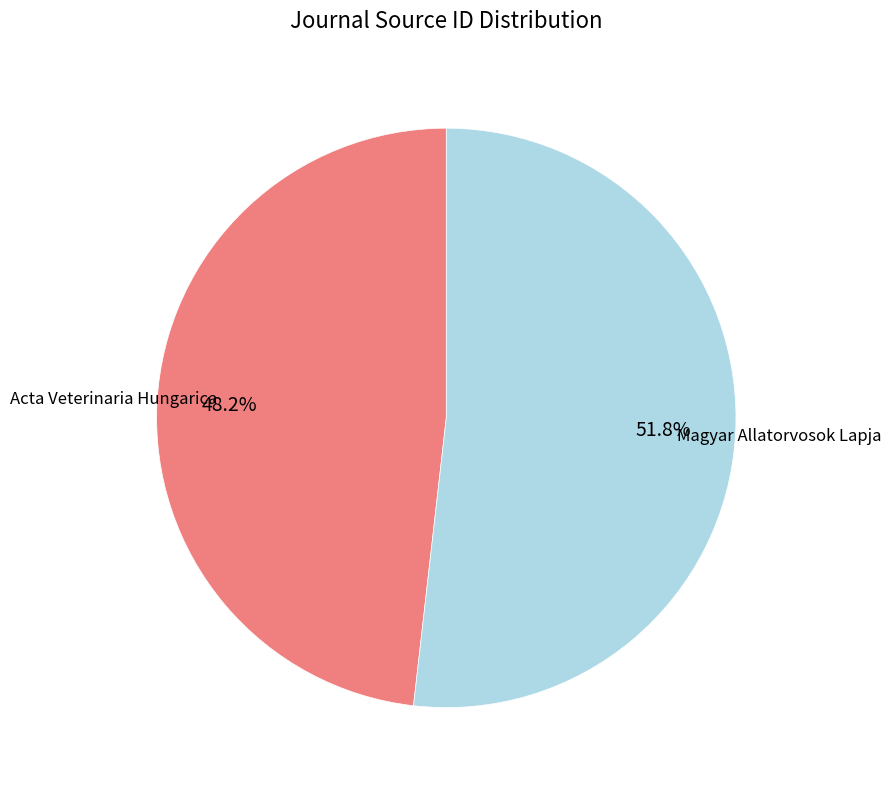

Does any single category account for the majority?

Yes